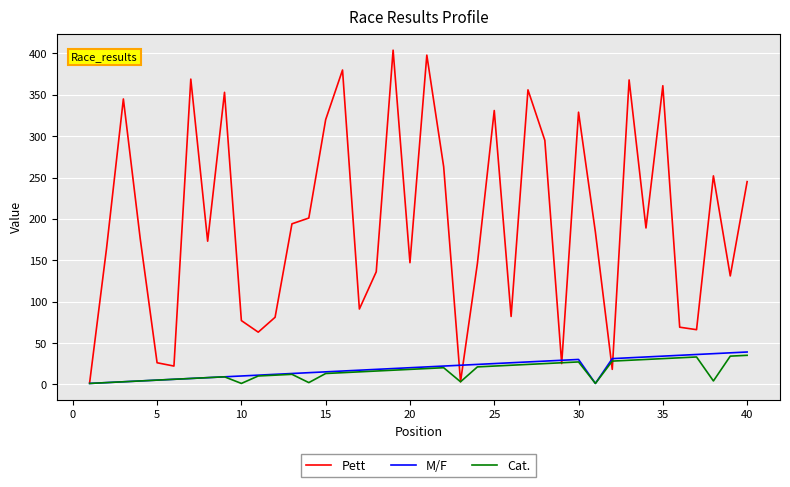

How many series are shown in this chart?

3